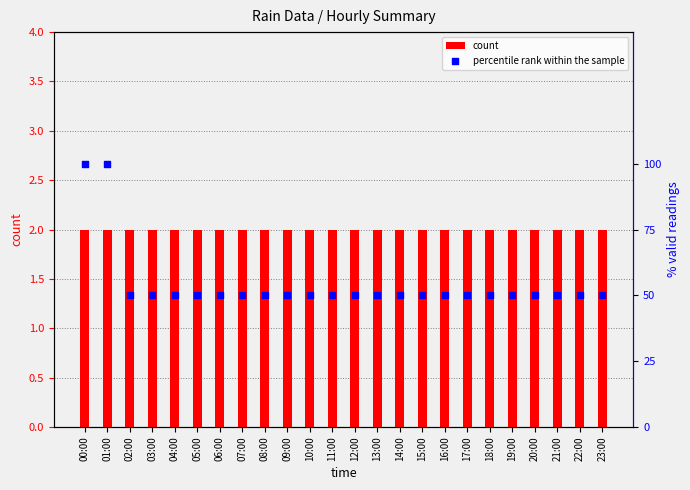

At which category is the sum across all series the highest?

00:00